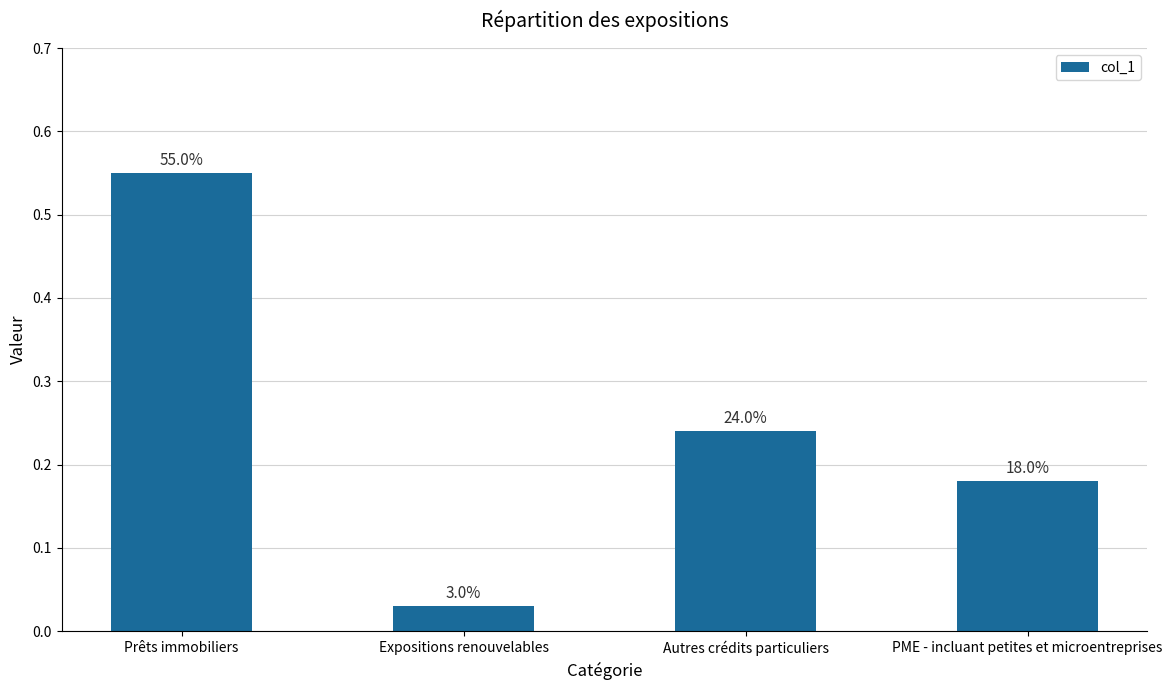

Does the chart contain stacked bars?

No